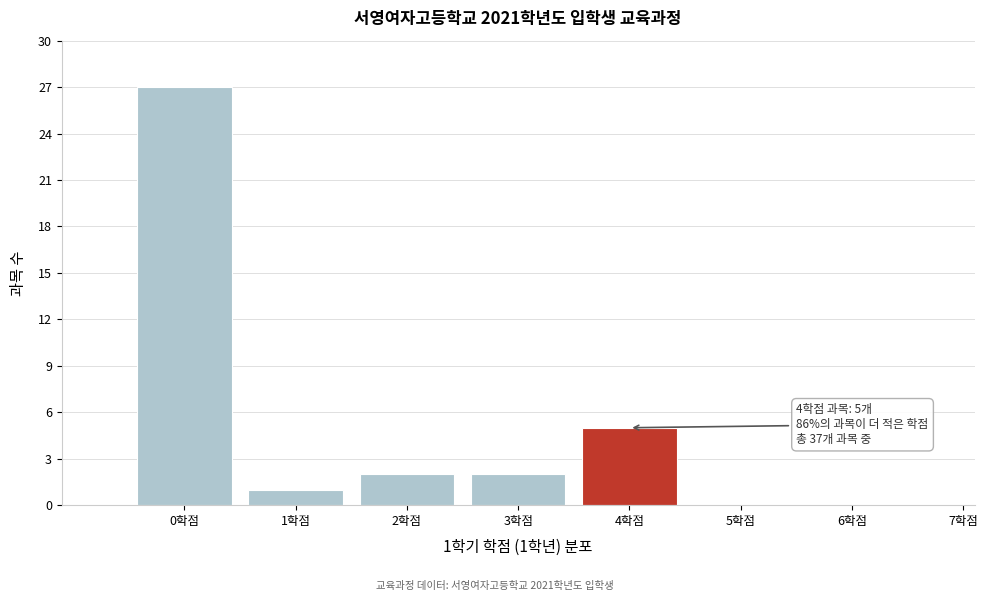

Reading left to right, list all the values displayed in this chart.

0학점=27	1학점=1	2학점=2	3학점=2	4학점=5	5학점=0	6학점=0	7학점=0